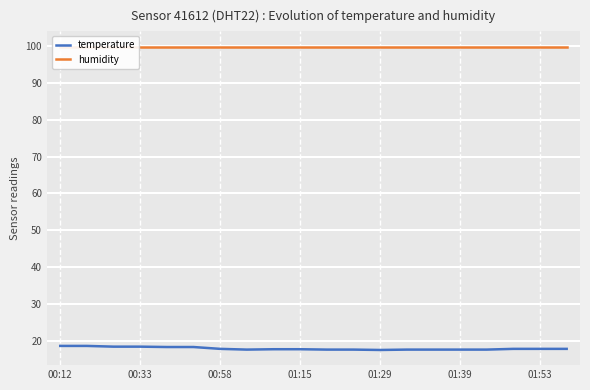

Which series has the widest spread of values?

temperature